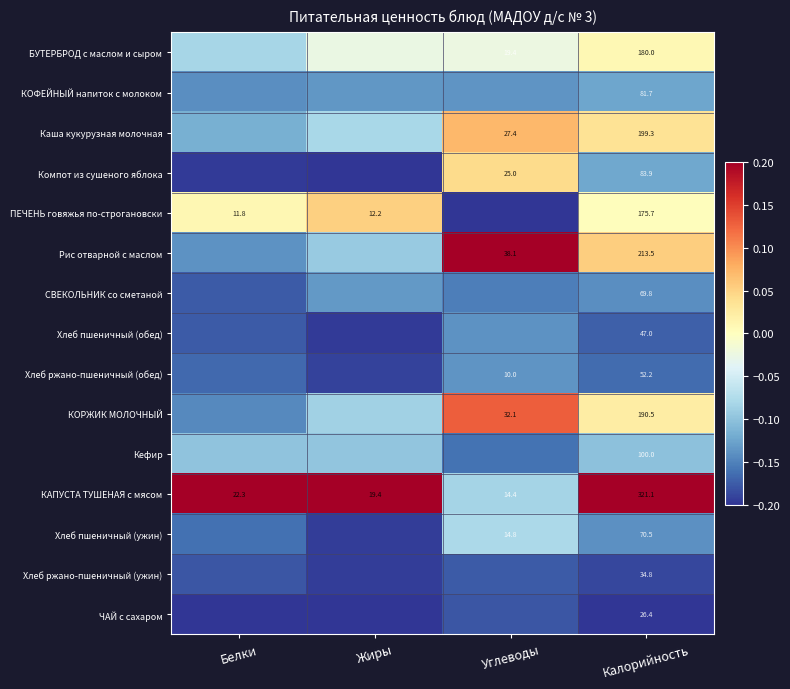

List the labels in order of Хлеб ржано-пшеничный (ужин) value, largest first.

Углеводы, Белки, Калорийность, Жиры